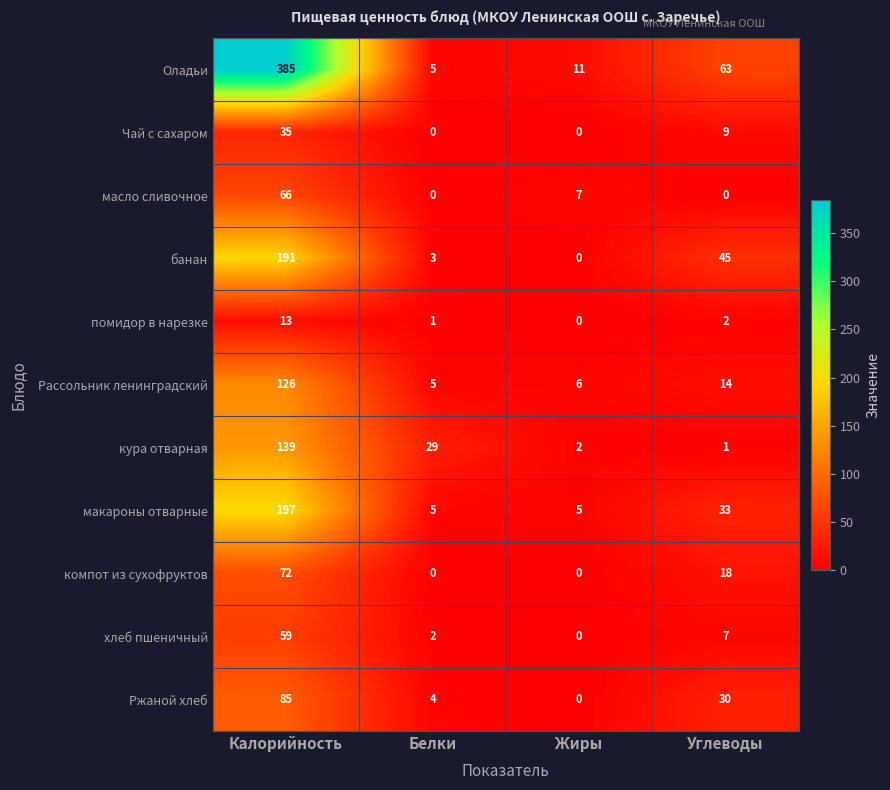

Which series has the largest range (max minus min)?

Оладьи